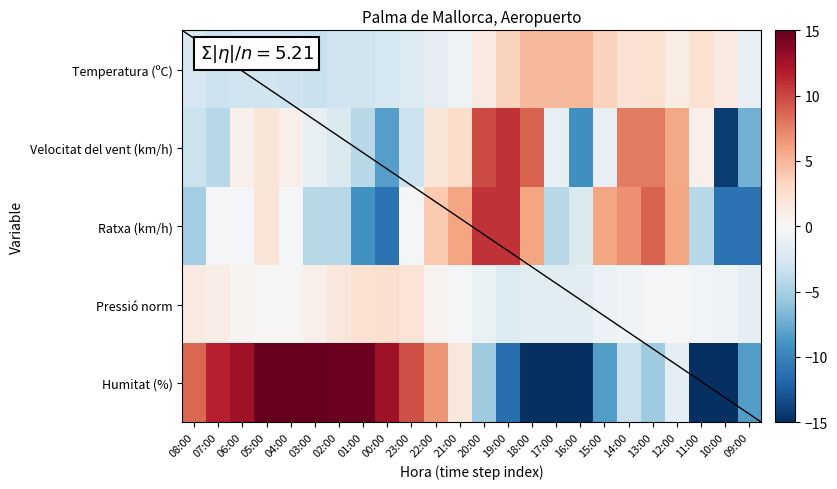

The Temperatura (ºC) series shows -0.5 at 21:00. True or false?

True